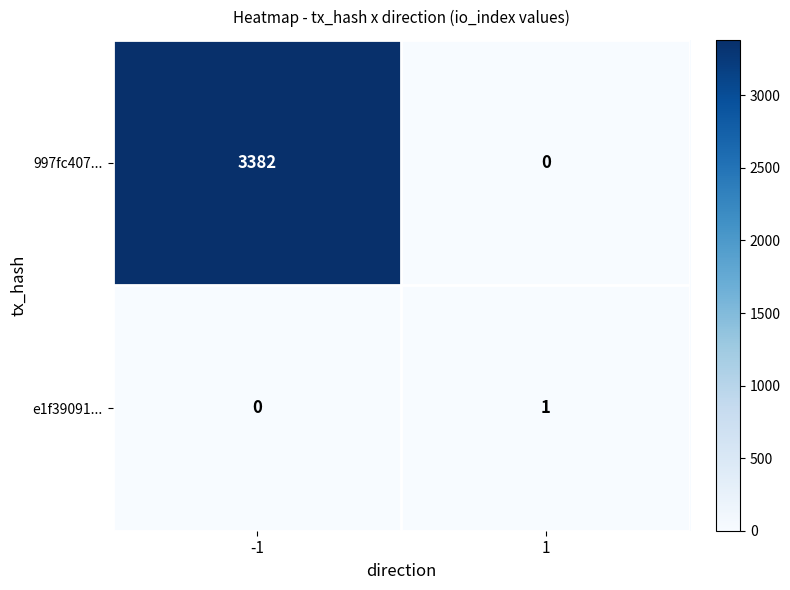

Reading left to right, what are all the values shown in this chart?

997fc407...: -1=3382	1=0
e1f39091...: -1=0	1=1